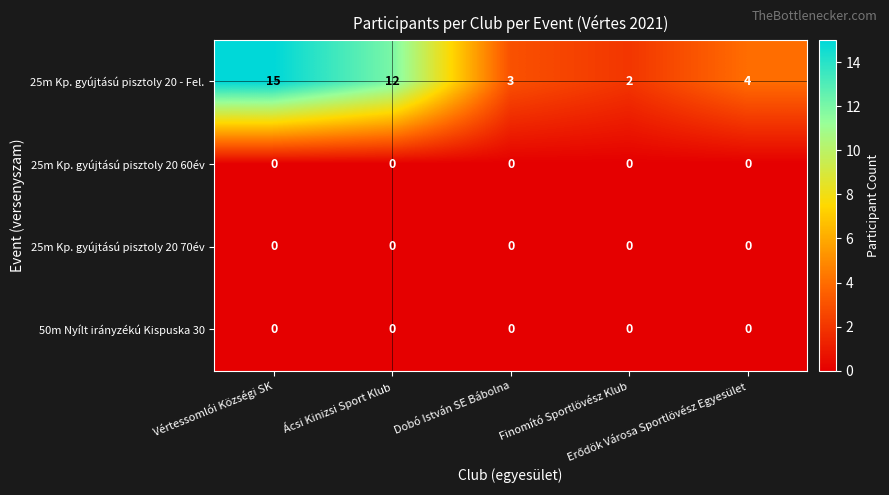

Which series has the widest spread of values?

25m Kp. gyújtású pisztoly 20 - Fel.